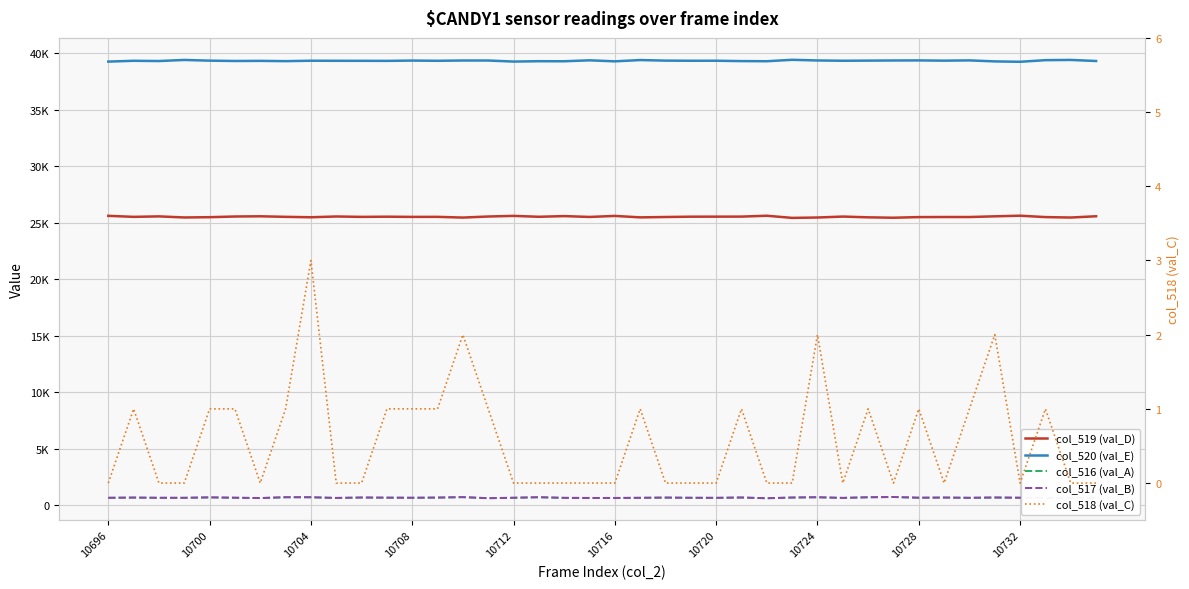

What is the maximum value shown in the chart?

39440